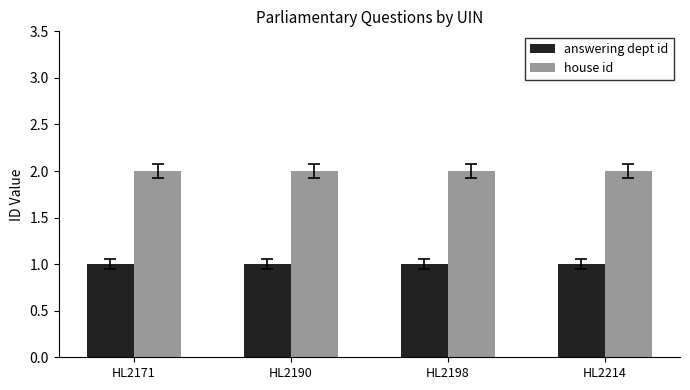

Reading left to right, transcribe all the data shown in this chart.

answering dept id: 1	1	1	1
house id: 2	2	2	2